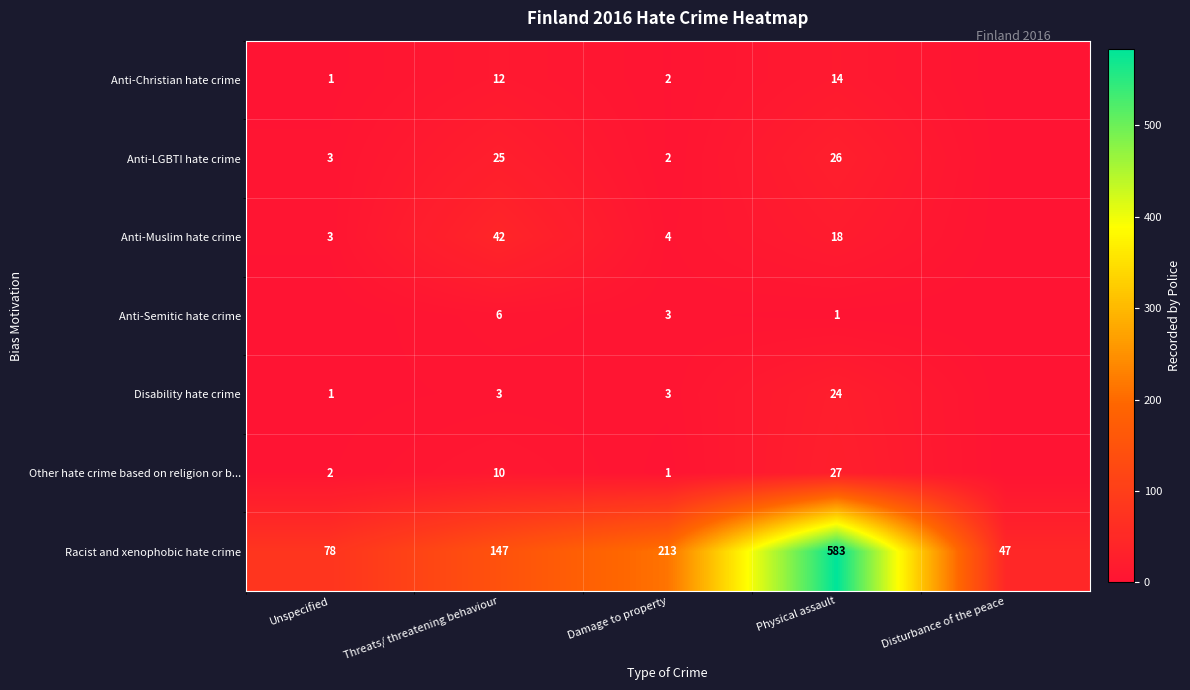

At how many categories does at least one series exceed 130?

3